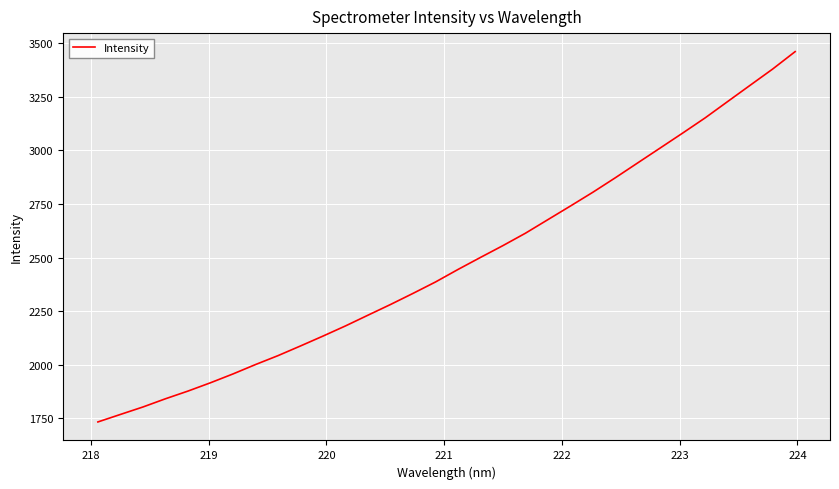

What is the maximum value shown in the chart?

3460.2